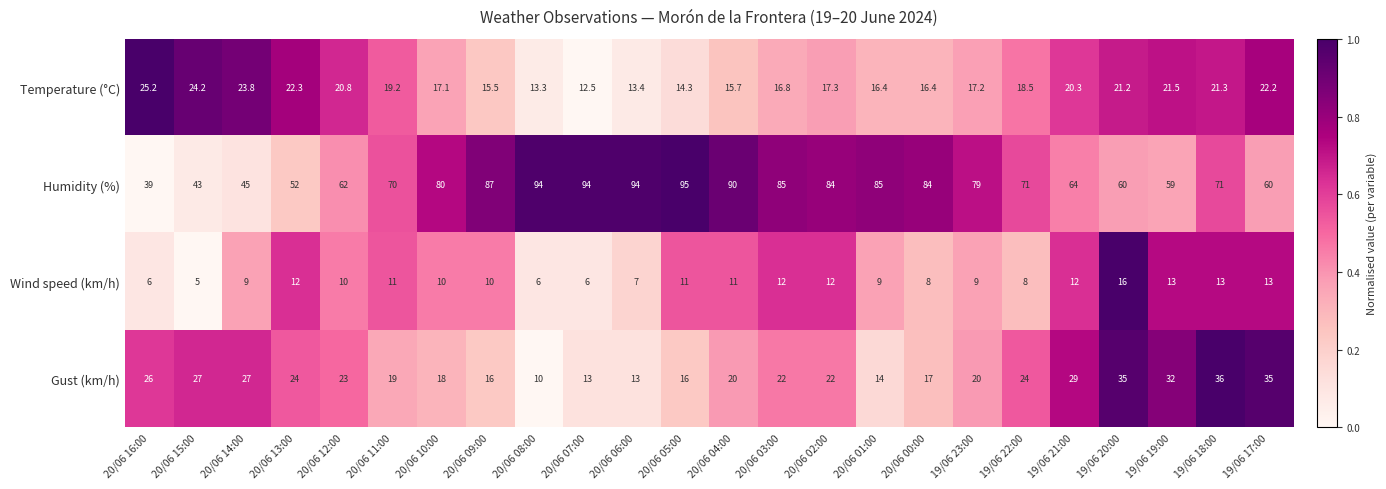

How many distinct data groups are displayed?

4